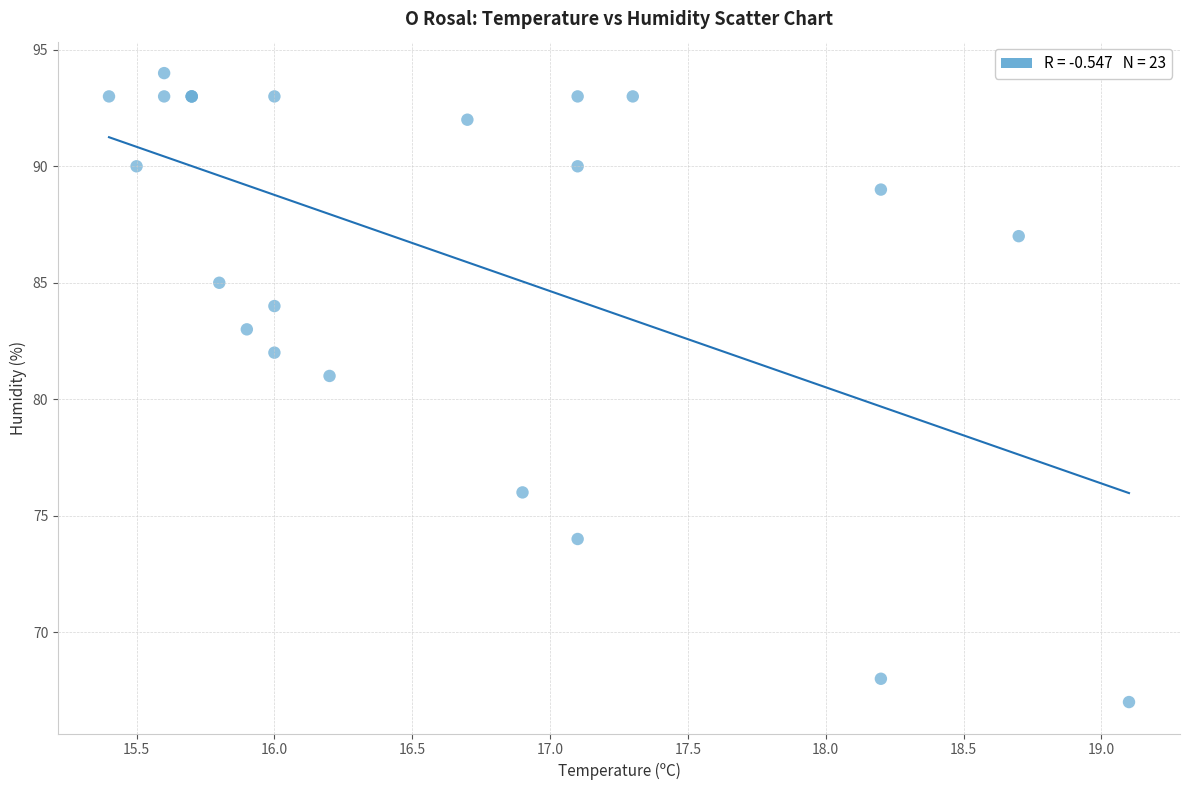

What Y value in the scatter plot is closest to 80?

81